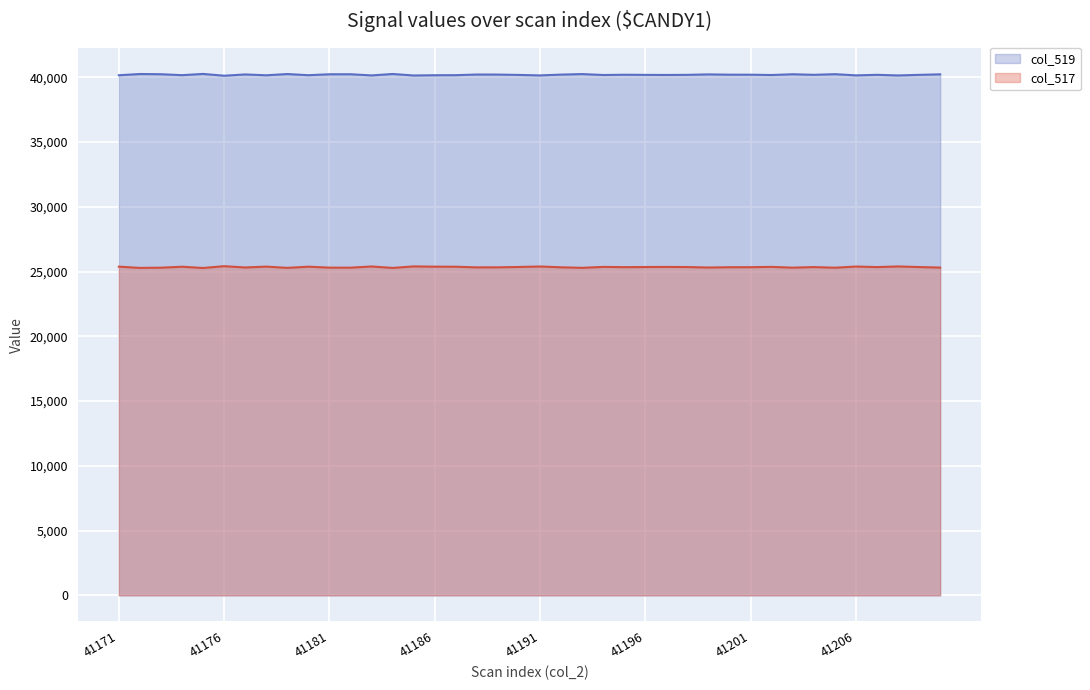

True or false: col_517 and col_519 intersect in this chart.

False